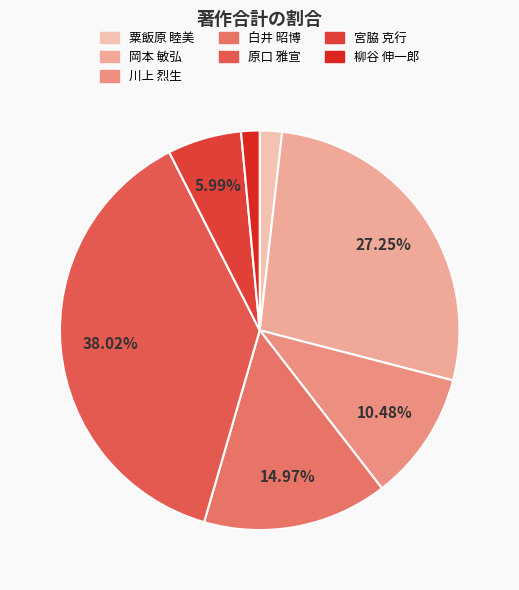

How many segments does this pie chart have?

7